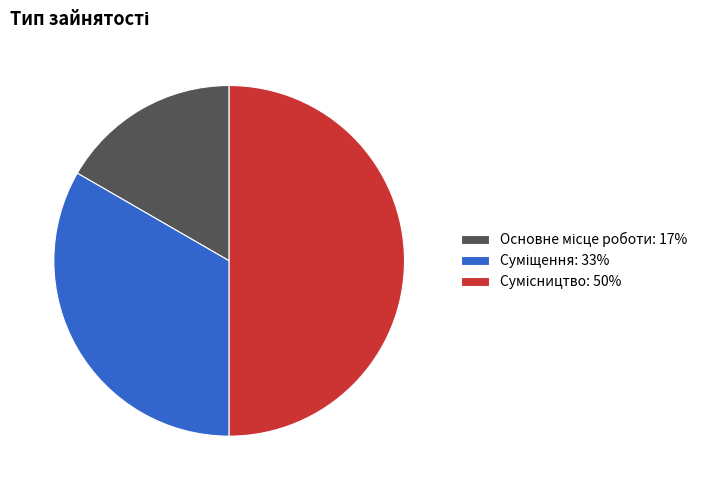

Count the number of slices in the pie.

3